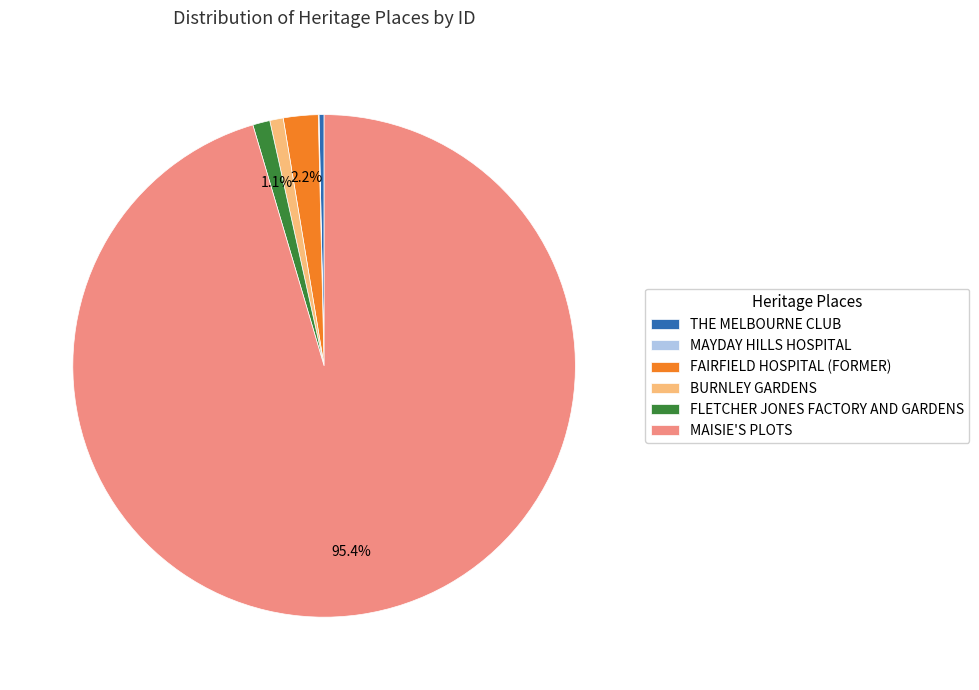

Is the sum of FLETCHER JONES FACTORY AND GARDENS and BURNLEY GARDENS greater than half?

No